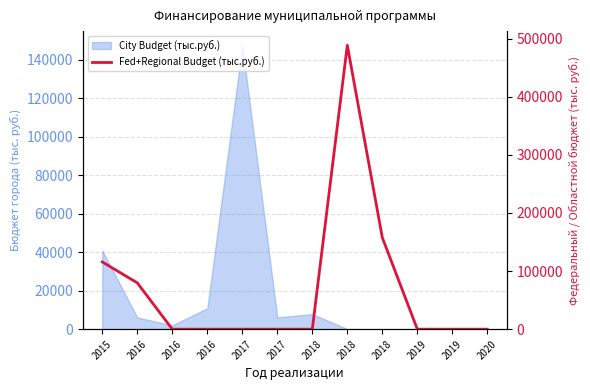

At which label is the value closest to 244293?

2018